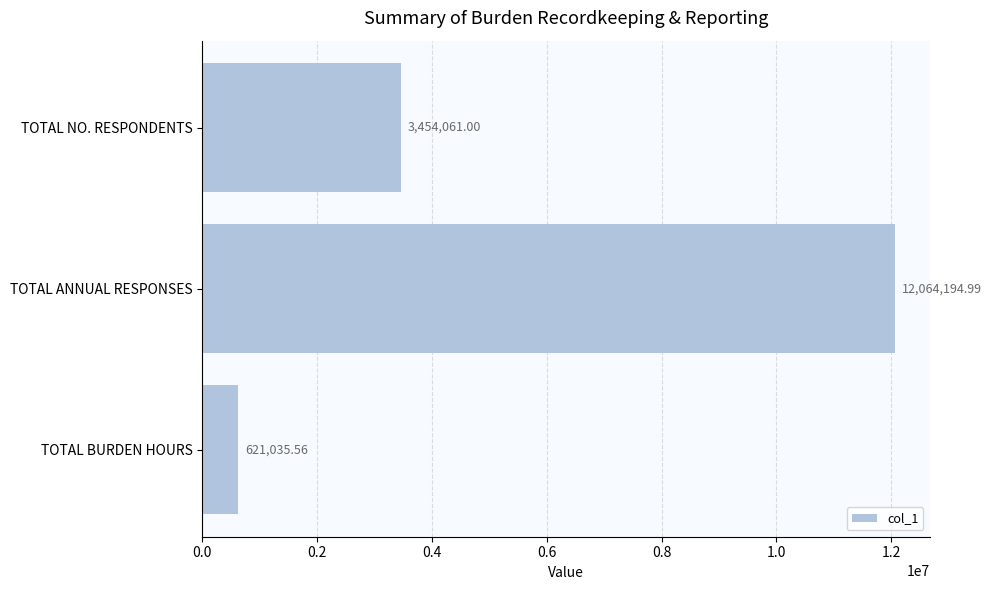

What is the sum of the values at TOTAL ANNUAL RESPONSES and TOTAL NO. RESPONDENTS?

15518256.0